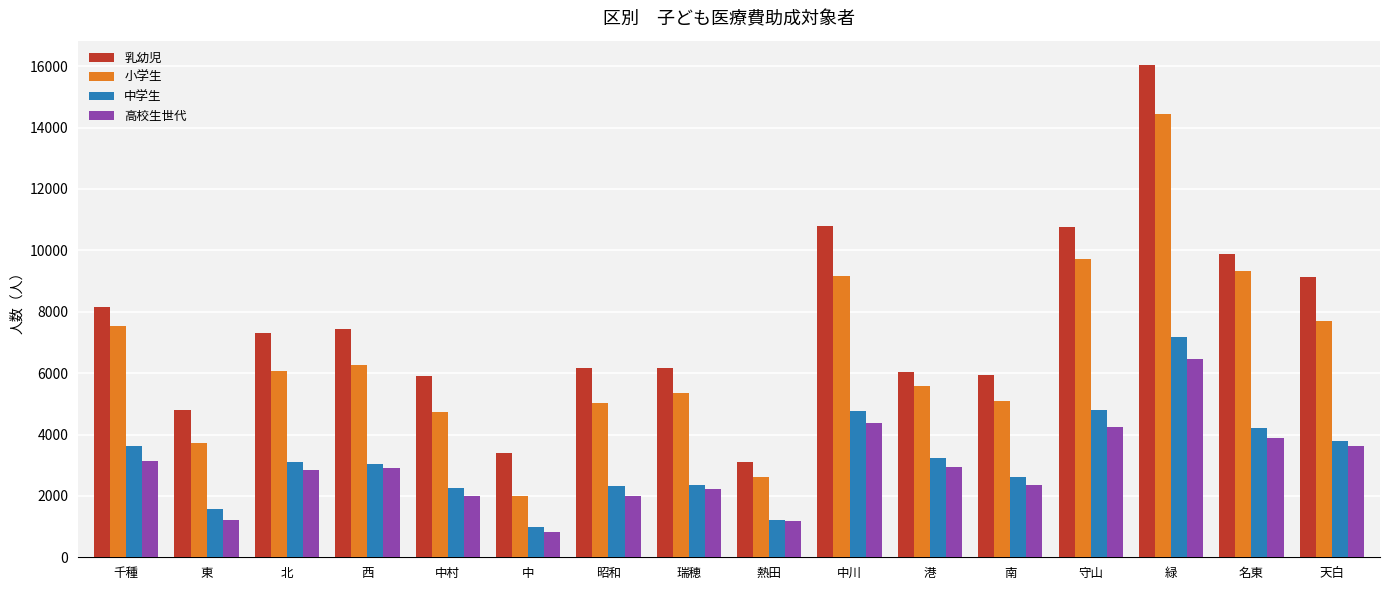

What are all the series names shown in the legend?

乳幼児, 小学生, 中学生, 高校生世代